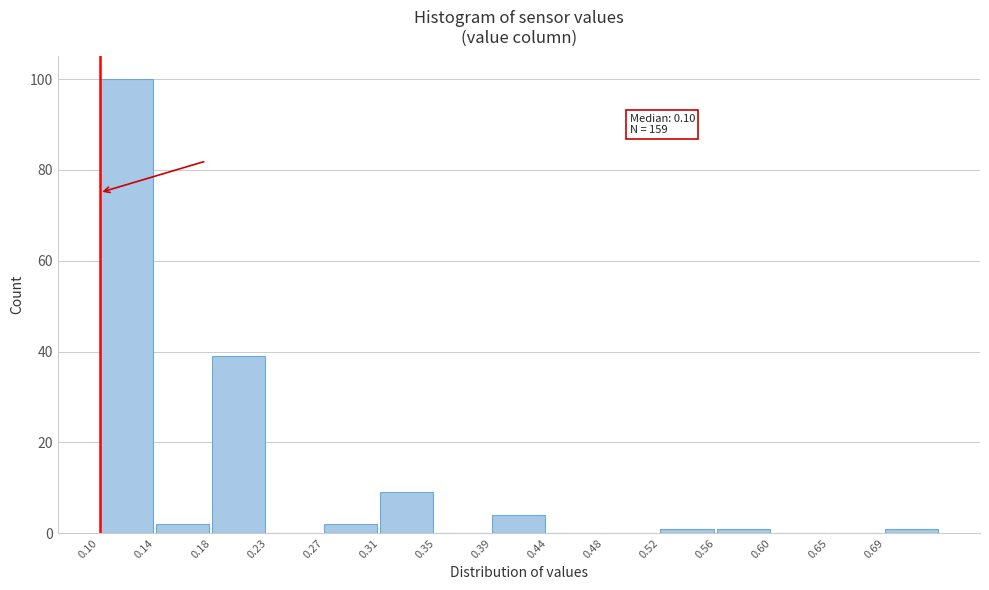

Which range on the x-axis has the tallest bar?

0.100 to 0.142